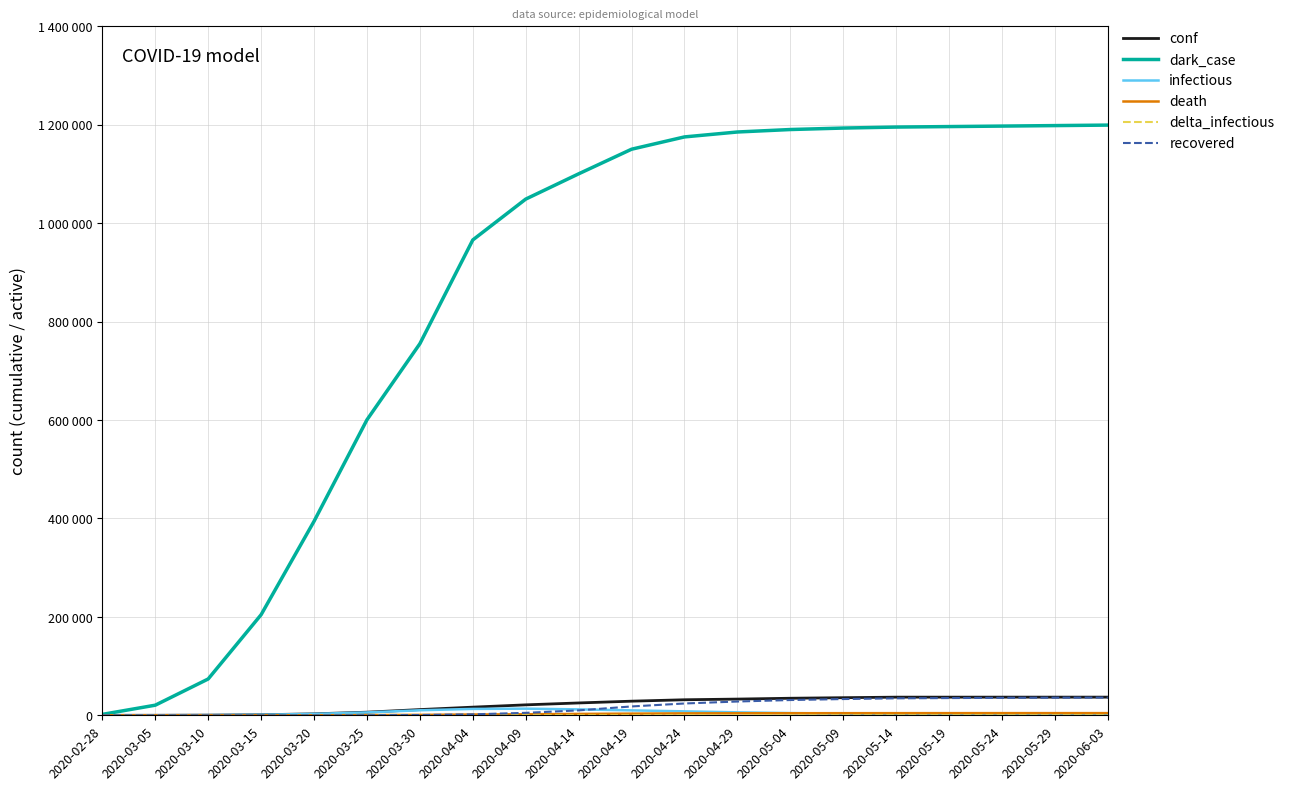

Is it true that infectious equals 3478 at 2020-05-29?

False